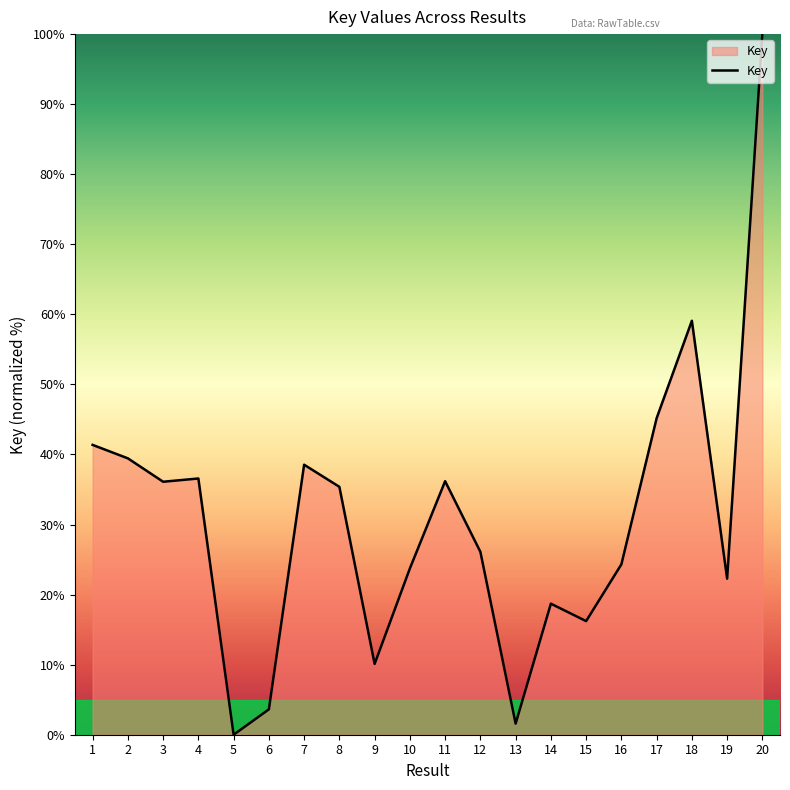

At which label is the value closest to 50?

17